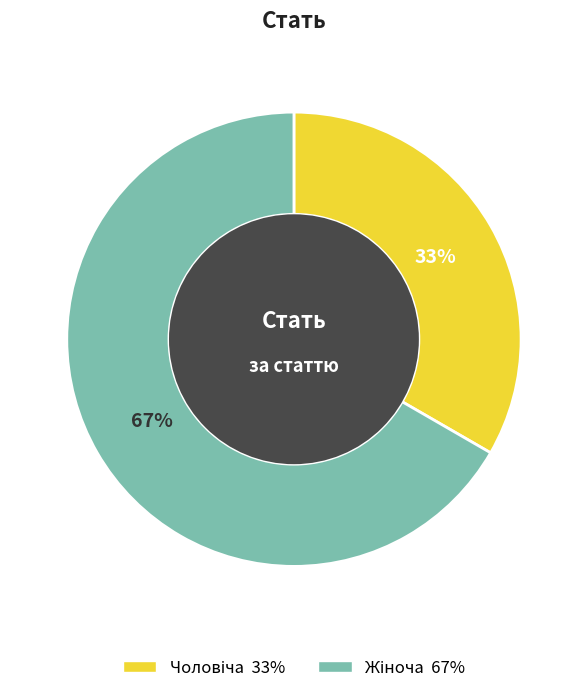

Does any single category account for the majority?

Yes